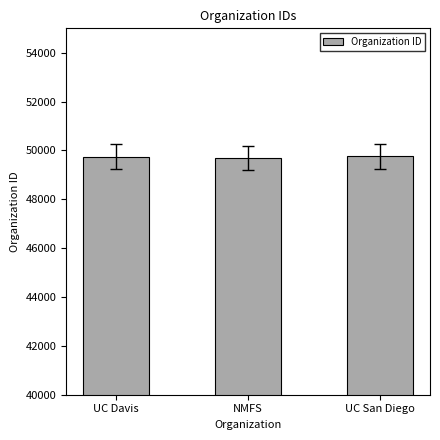

True or false: the data shows 65498 at UC Davis.

False